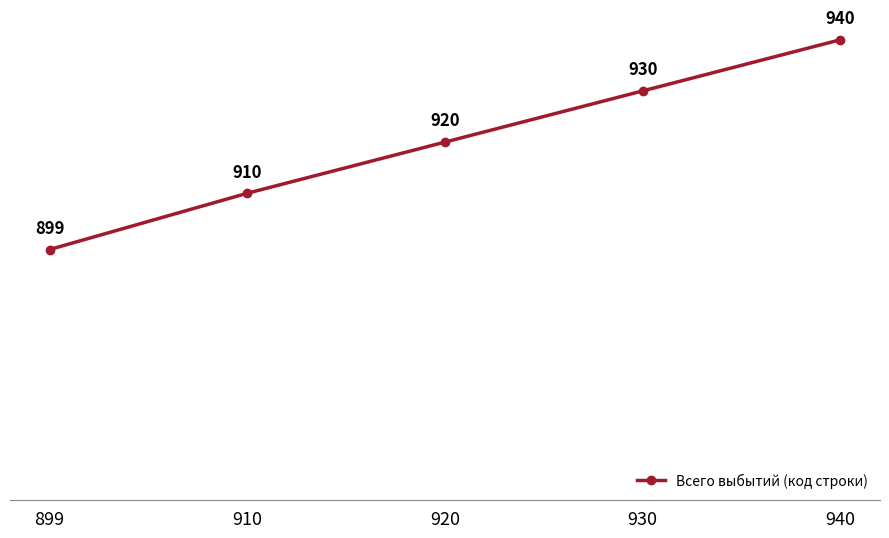

Reading left to right, what are all the values shown in this chart?

899	910	920	930	940